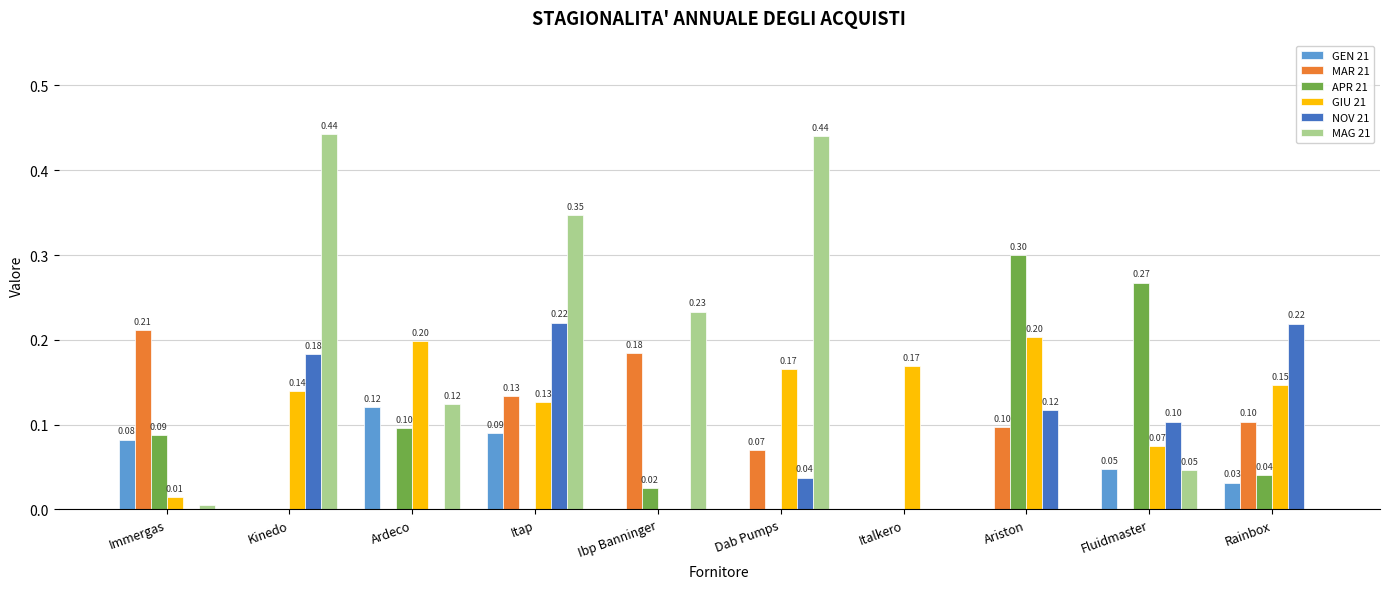

At which category is the sum across all series the highest?

Itap